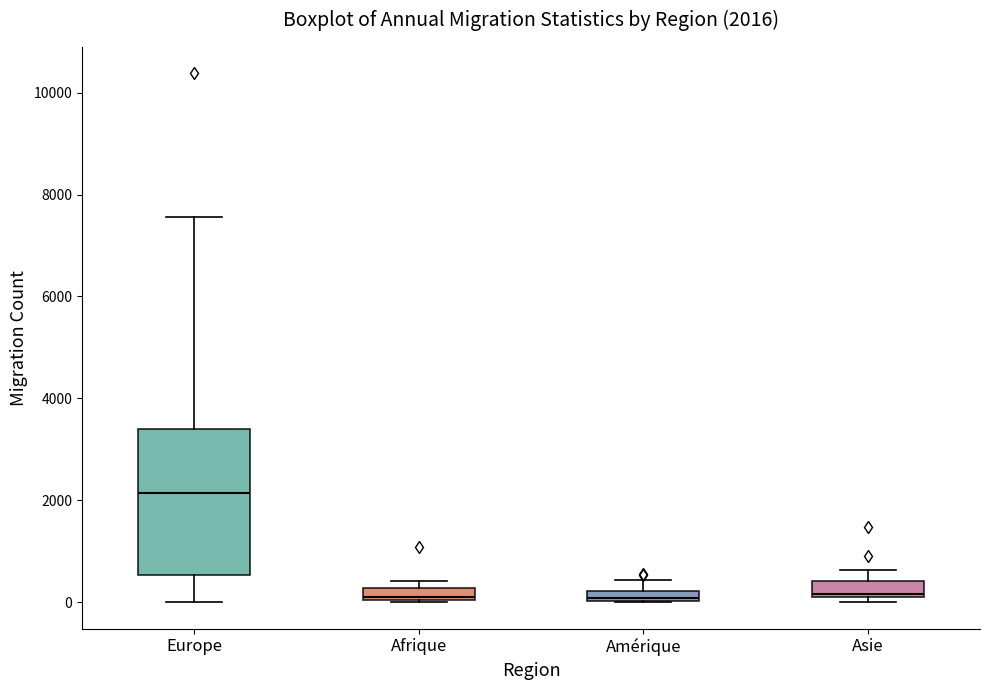

Which box is the tallest, from its lower edge to its upper edge?

Europe